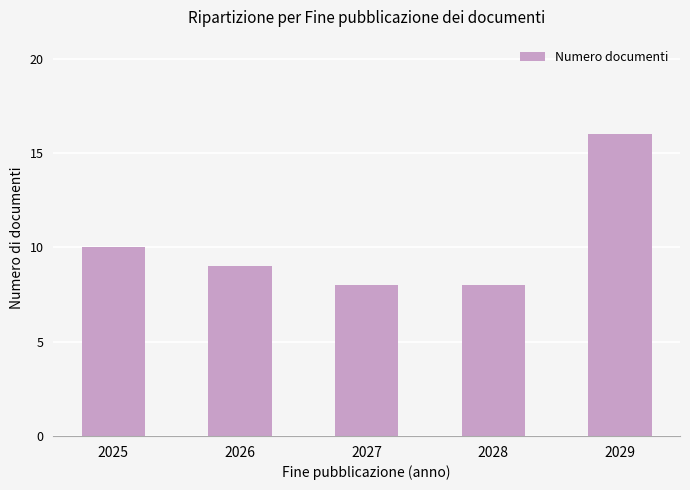

What is the minimum value shown in the chart?

8